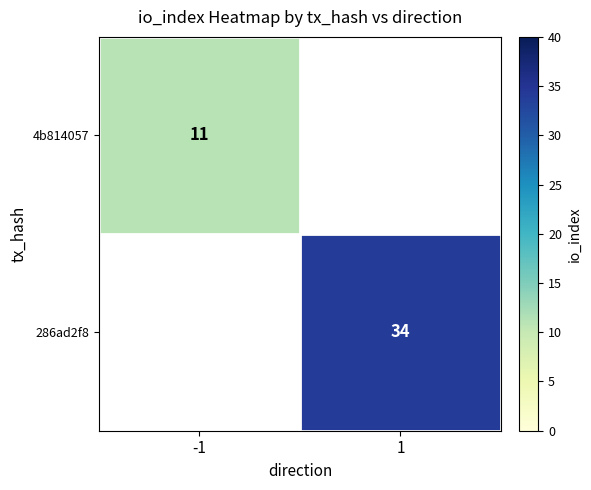

How many series are shown in this chart?

2